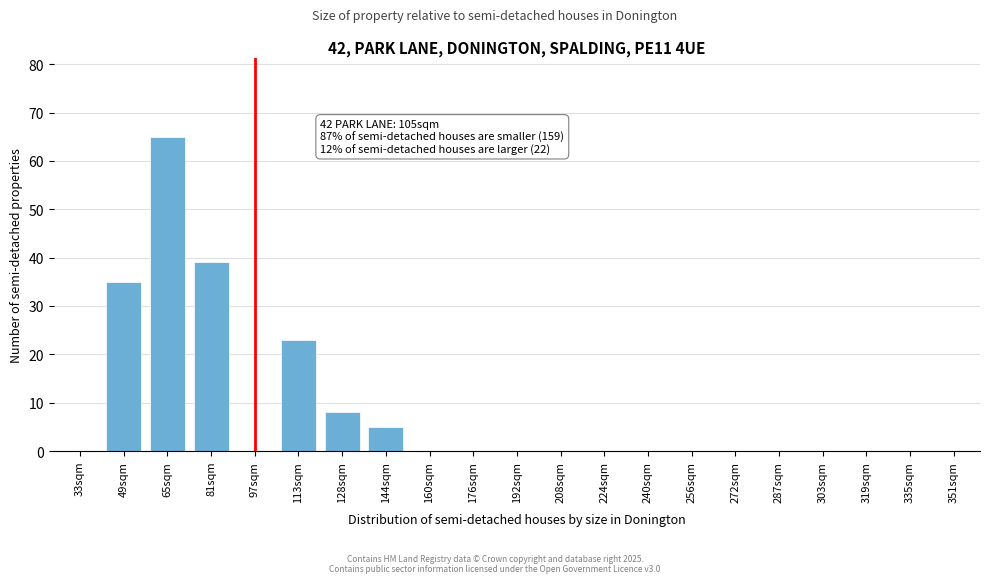

Reading left to right, list all the values displayed in this chart.

33sqm=0	49sqm=35	65sqm=65	81sqm=39	97sqm=0	113sqm=23	128sqm=8	144sqm=5	160sqm=0	176sqm=0	192sqm=0	208sqm=0	224sqm=0	240sqm=0	256sqm=0	272sqm=0	287sqm=0	303sqm=0	319sqm=0	335sqm=0	351sqm=0